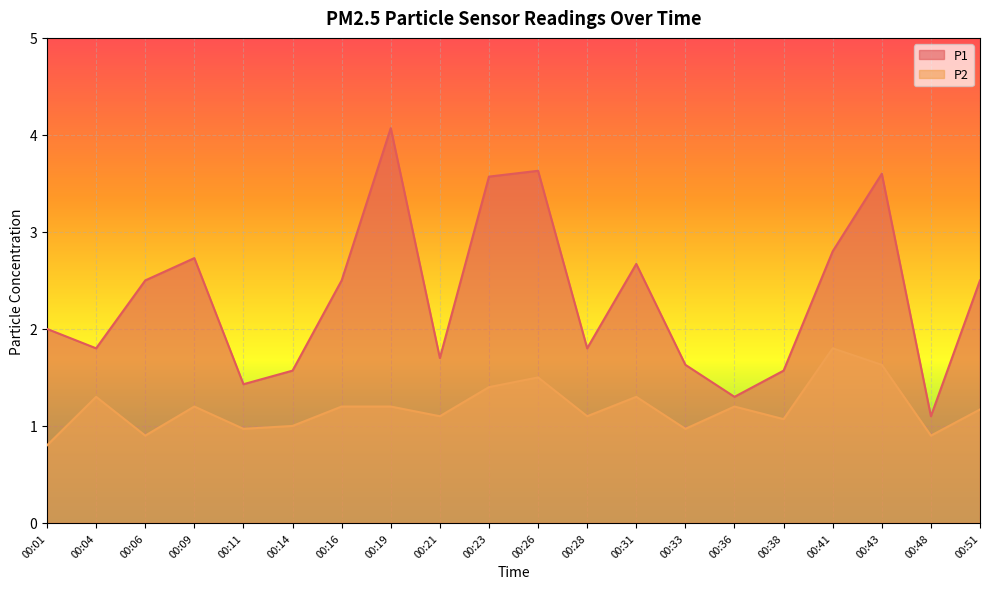

At which category does P1 reach its first local valley?

00:04